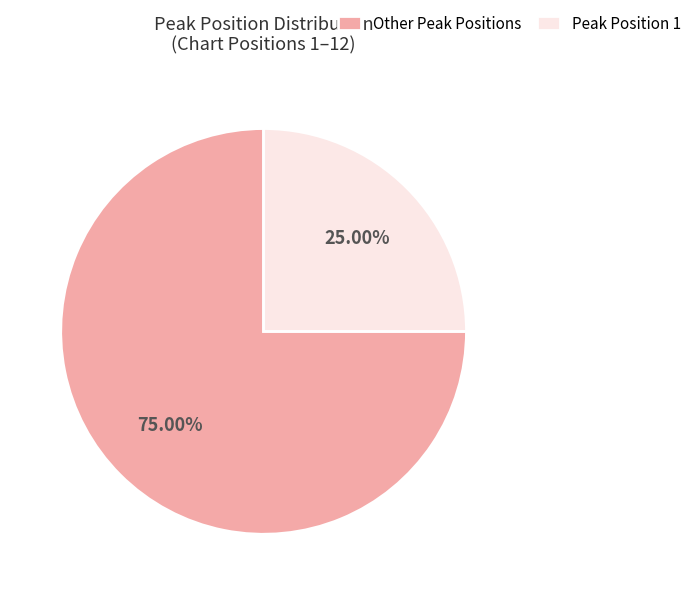

Is the sum of Other Peak Positions and Peak Position 1 greater than half?

Yes